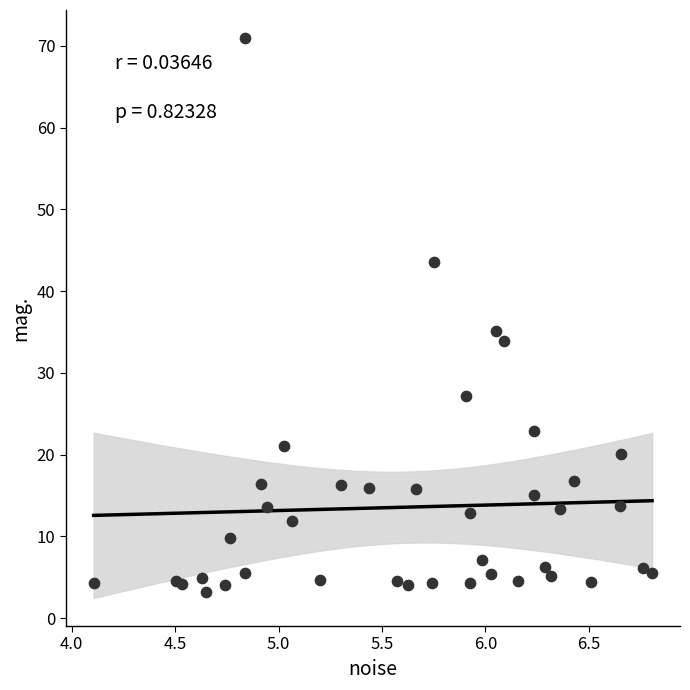

What Y value in the scatter plot is closest to 37?

35.1